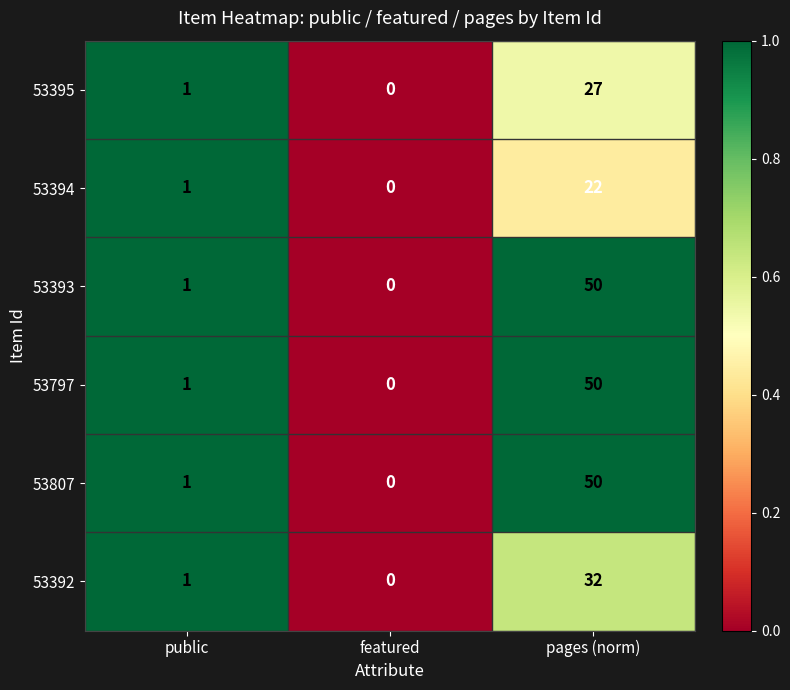

Reading left to right, extract all data points from this chart.

53395: 1	0	27
53394: 1	0	22
53393: 1	0	50
53797: 1	0	50
53807: 1	0	50
53392: 1	0	32